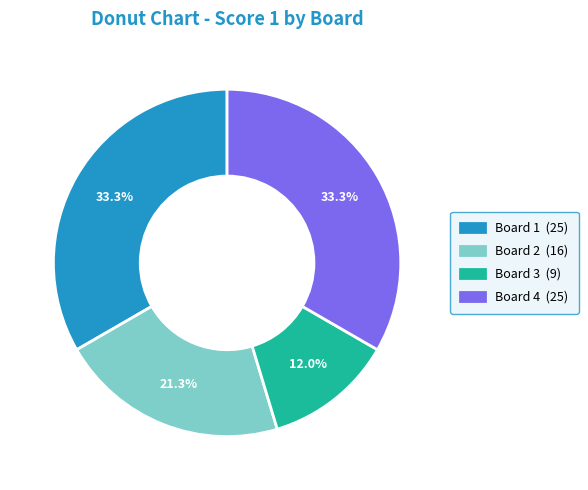

Combined, what portion of the pie is Board 3 (9) and Board 1 (25)?

45.3%